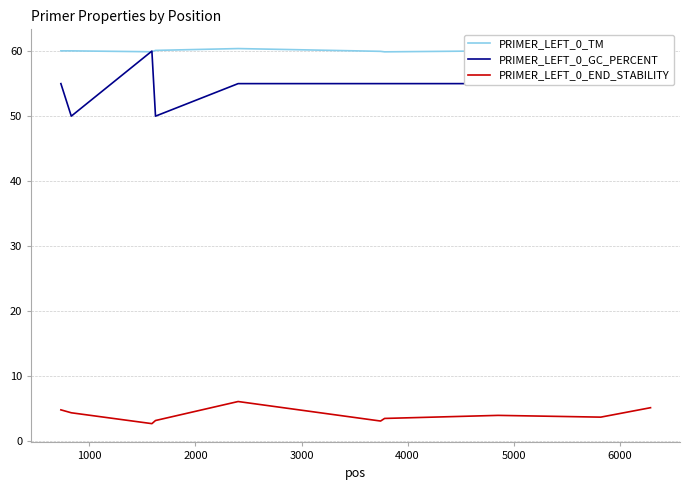

True or false: PRIMER_LEFT_0_GC_PERCENT has a value of 55.0 at 6000.

True